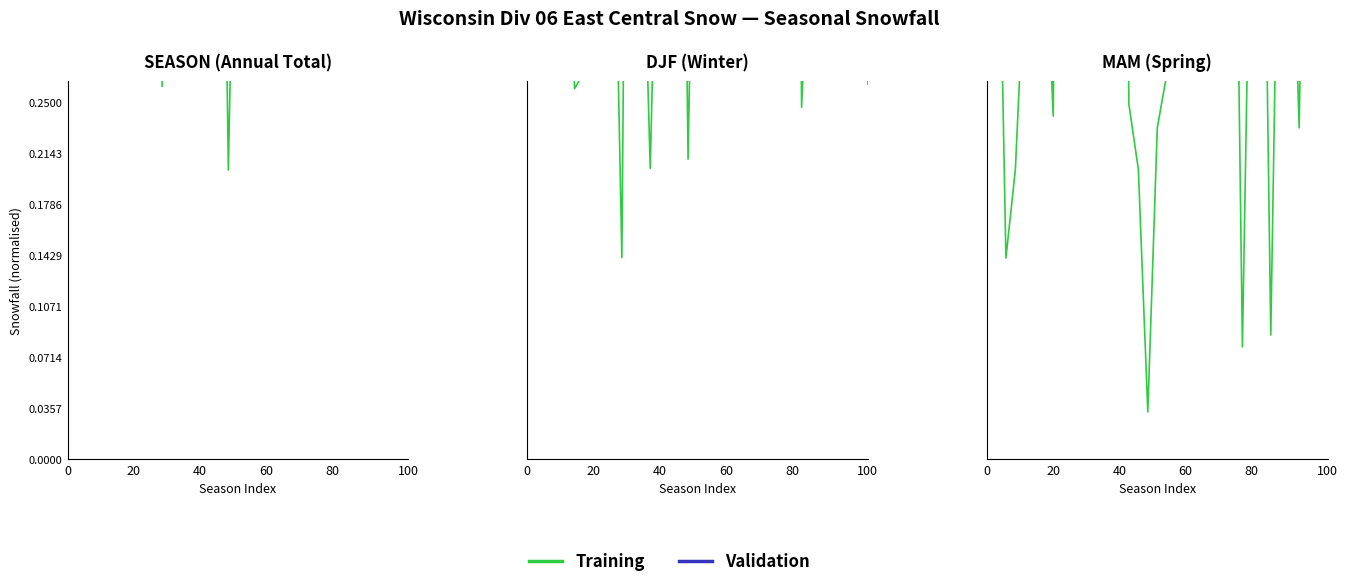

What is the total value across all series at 20?

0.9